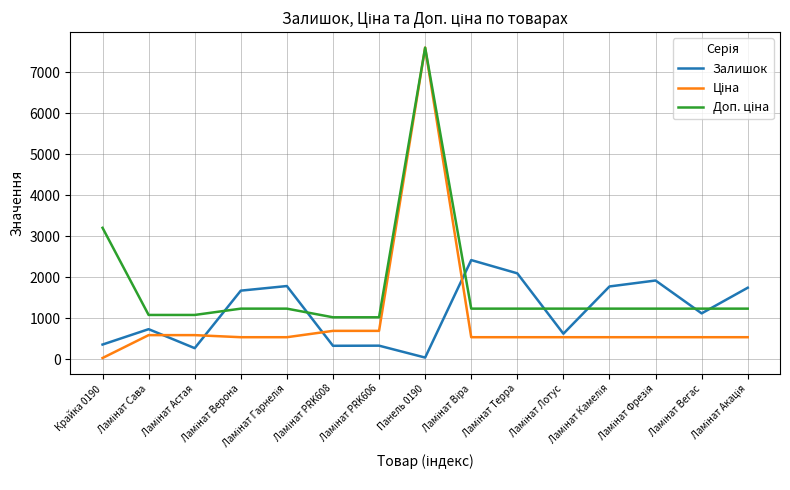

What is the maximum value shown in the chart?

7596.5